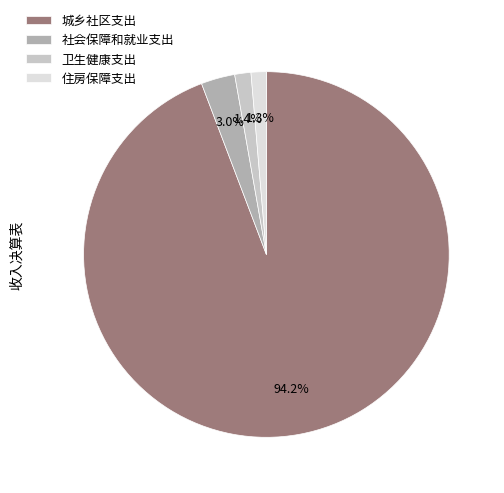

What is the majority slice?

城乡社区支出